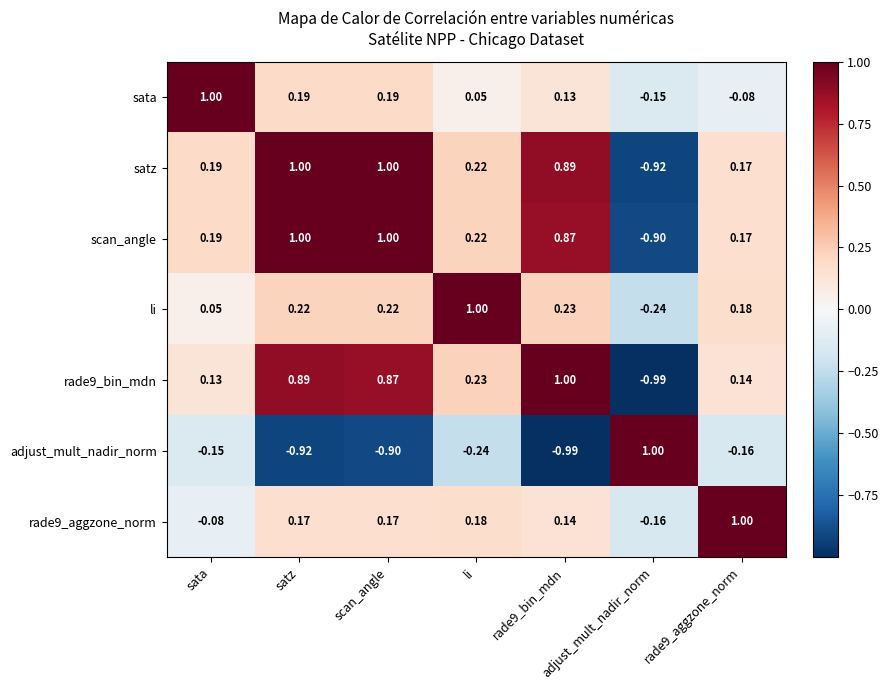

What is the total value across all series at li?

1.7